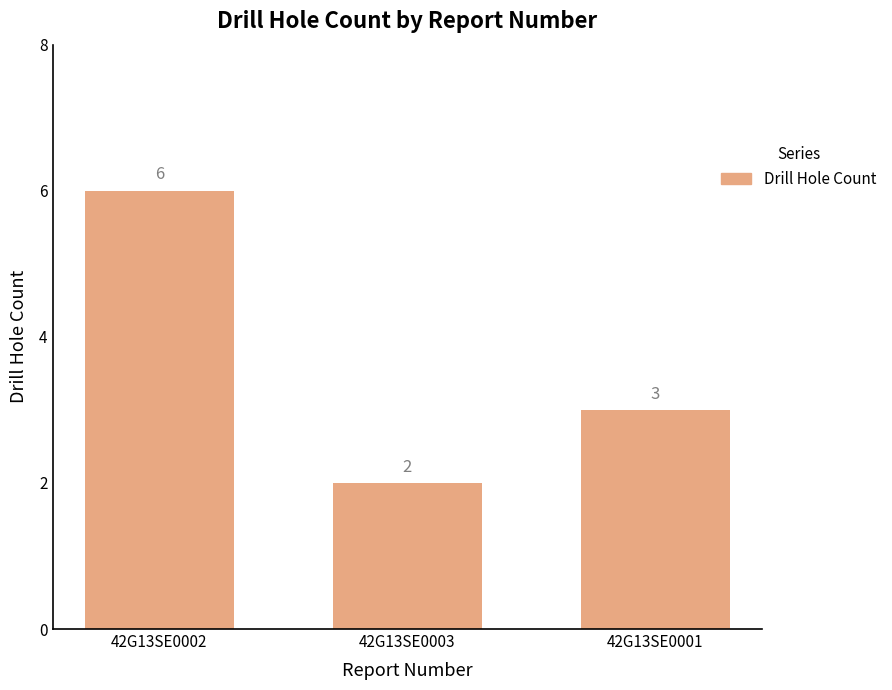

Reading left to right, list all the values displayed in this chart.

42G13SE0002=6	42G13SE0003=2	42G13SE0001=3